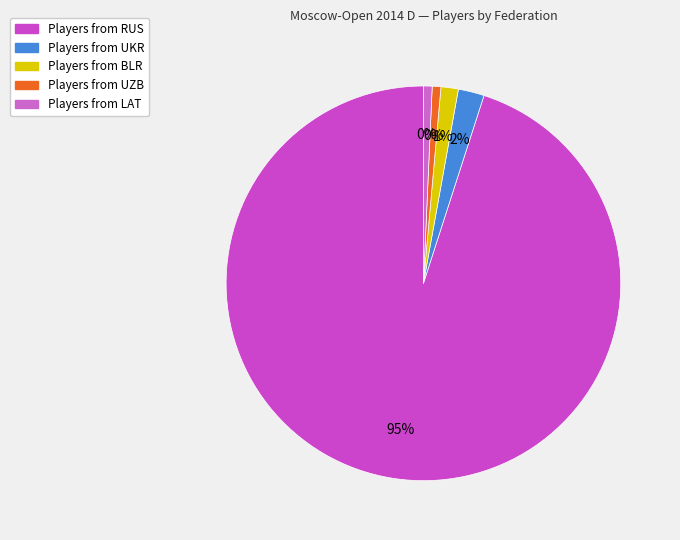

Is UZB the majority of the pie?

No